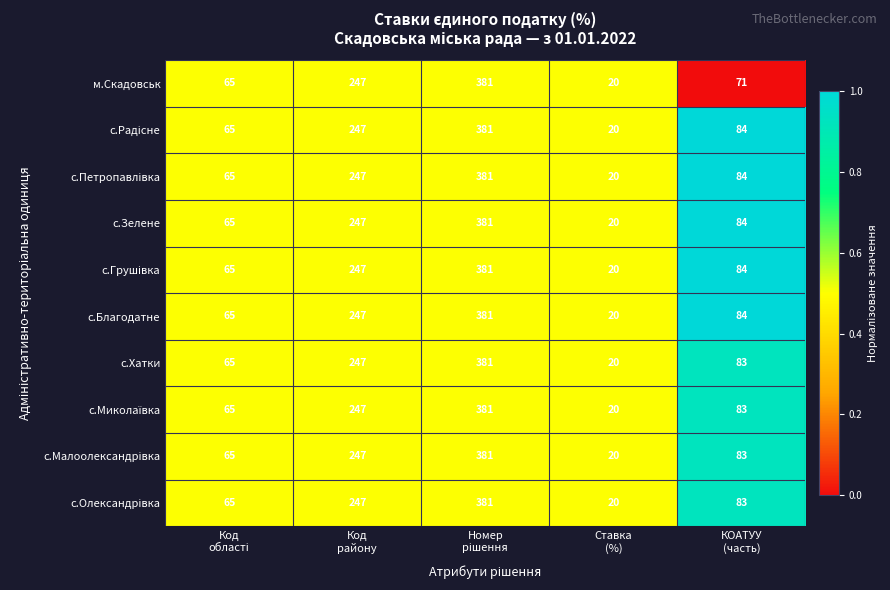

What is the sum of all с.Зелене values?

797